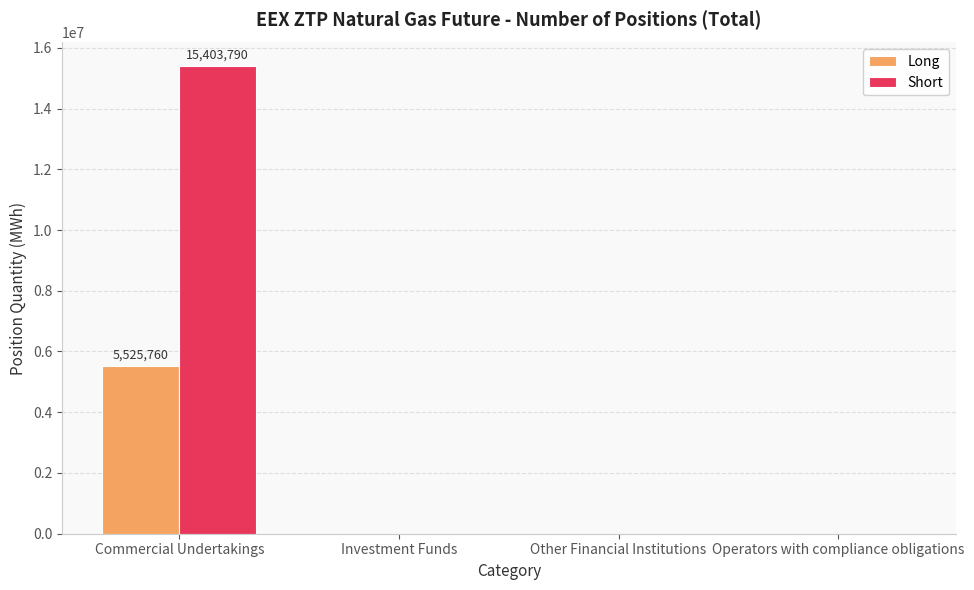

Is it true that Long equals 5525760 at Commercial Undertakings?

True